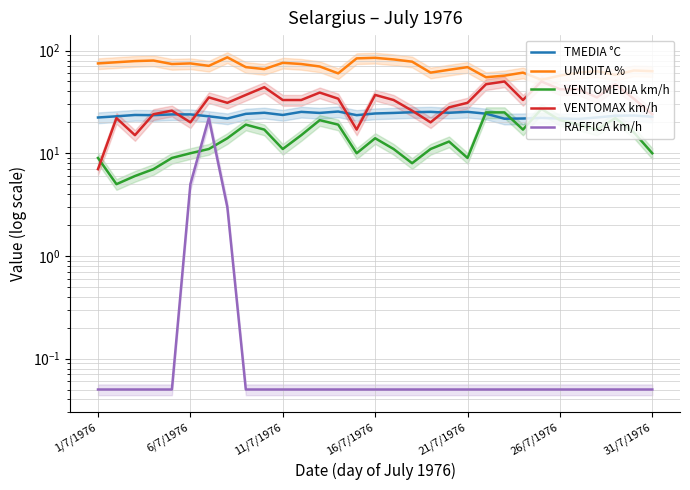

At which label does VENTOMAX km/h reach its minimum?

1/7/1976